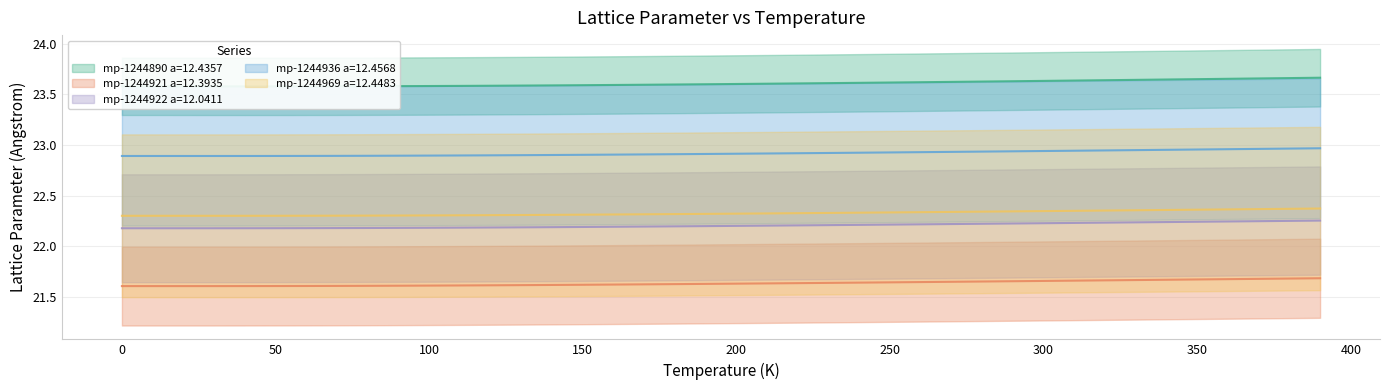

Which series changed the most between 10 and 230?

mp-1244921 a=12.3935